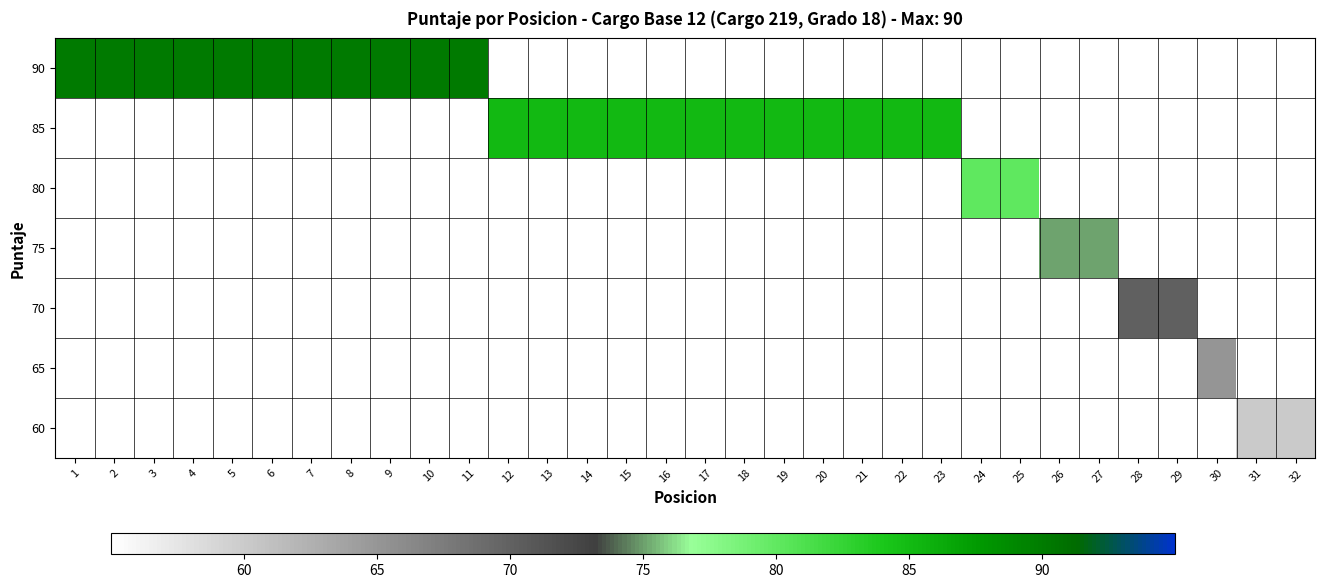

At how many categories does at least one series exceed 75?

25